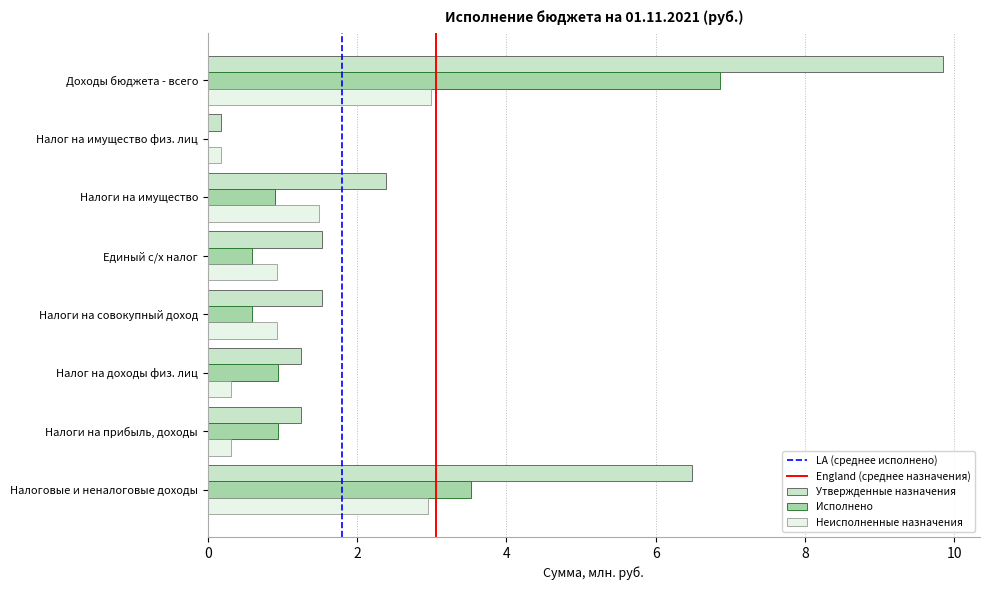

Is the value of Исполнено at Налоги на прибыль, доходы greater than the value of Неисполненные назначения at Доходы бюджета - всего?

No